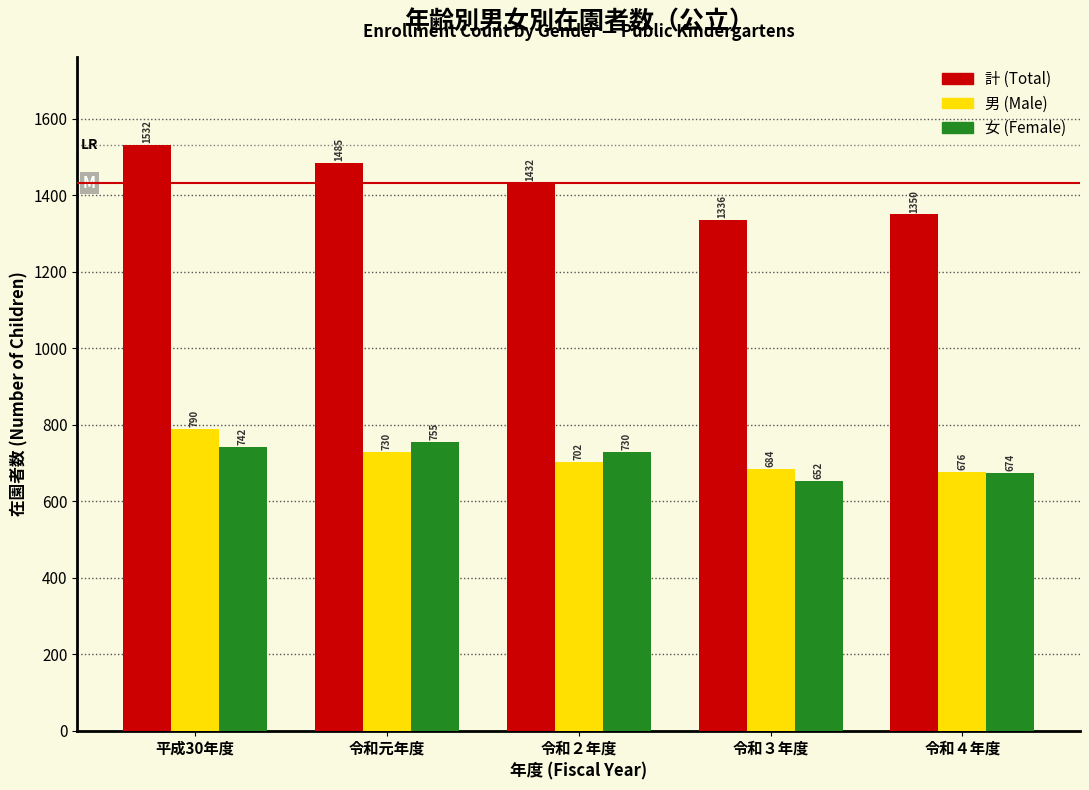

Reading right to left, list all the values displayed in this chart.

計 (Total): 令和４年度=1350	令和３年度=1336	令和２年度=1432	令和元年度=1485	平成30年度=1532
男 (Male): 令和４年度=676	令和３年度=684	令和２年度=702	令和元年度=730	平成30年度=790
女 (Female): 令和４年度=674	令和３年度=652	令和２年度=730	令和元年度=755	平成30年度=742